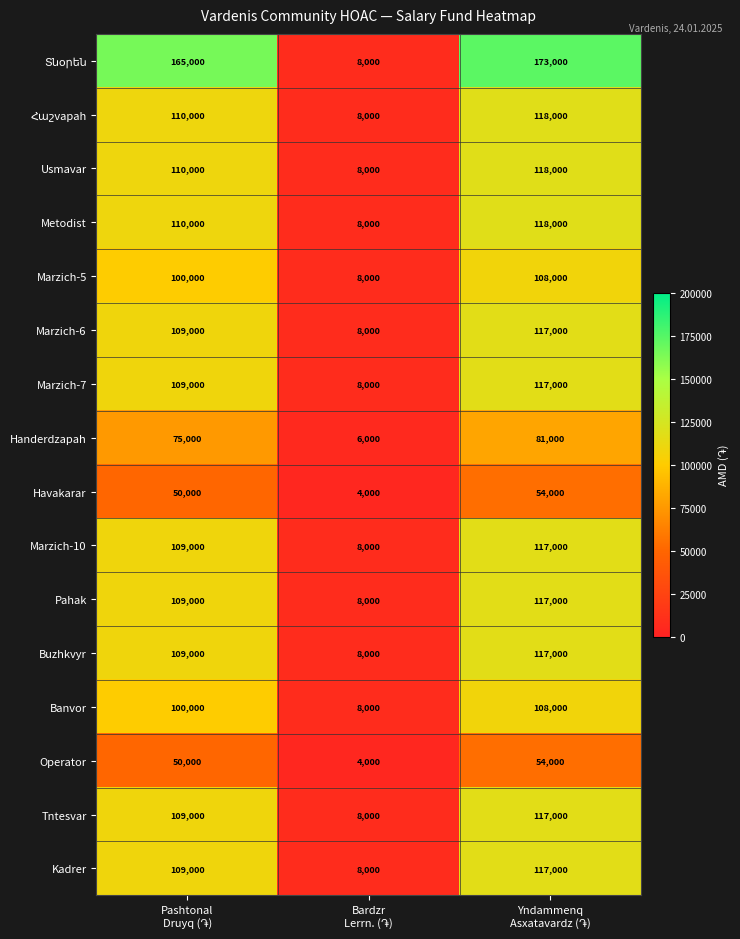

What is the difference between the maximum and second lowest values in the Banvor series?

8000